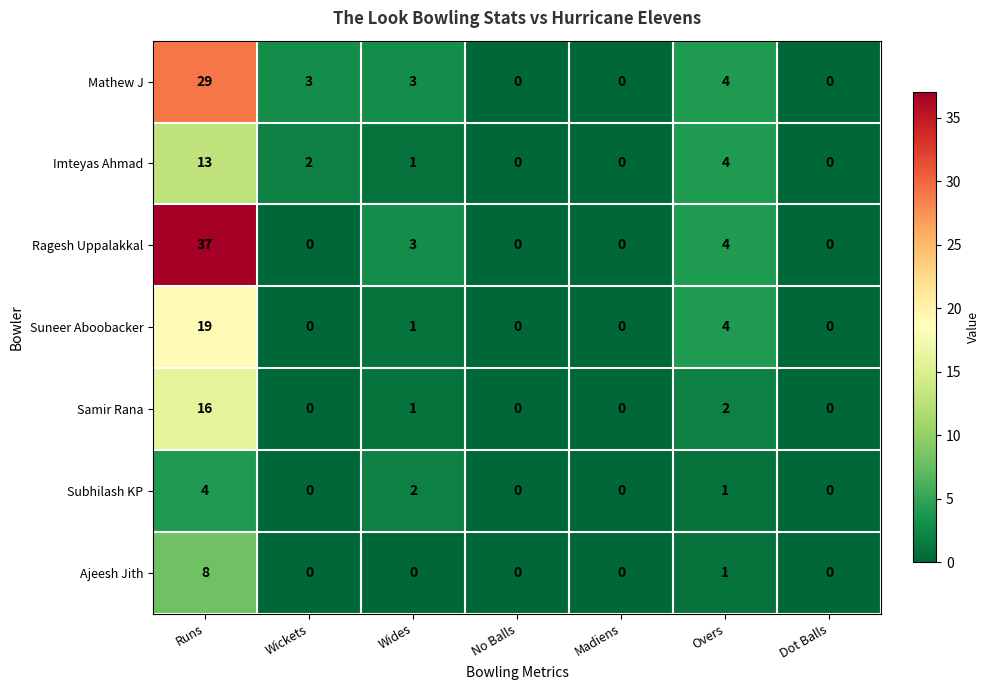

Between Wickets and Madiens, which series saw the biggest shift?

Mathew J